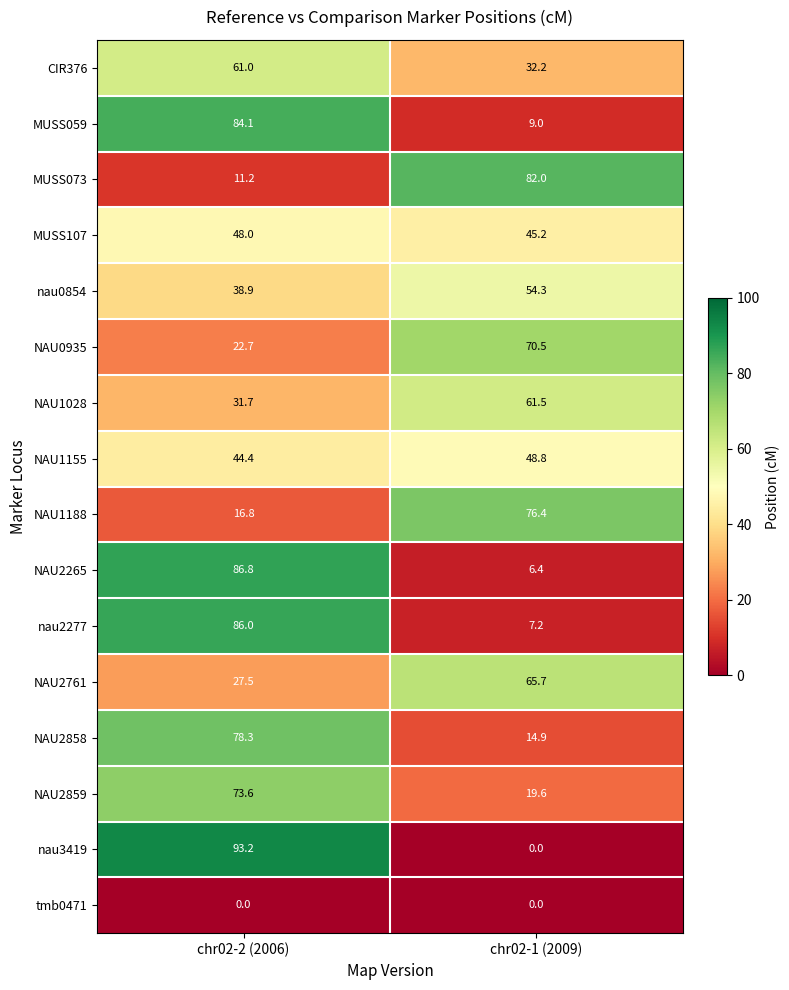

The value of NAU2858 at chr02-1 (2009) is 6.6. True or false?

False